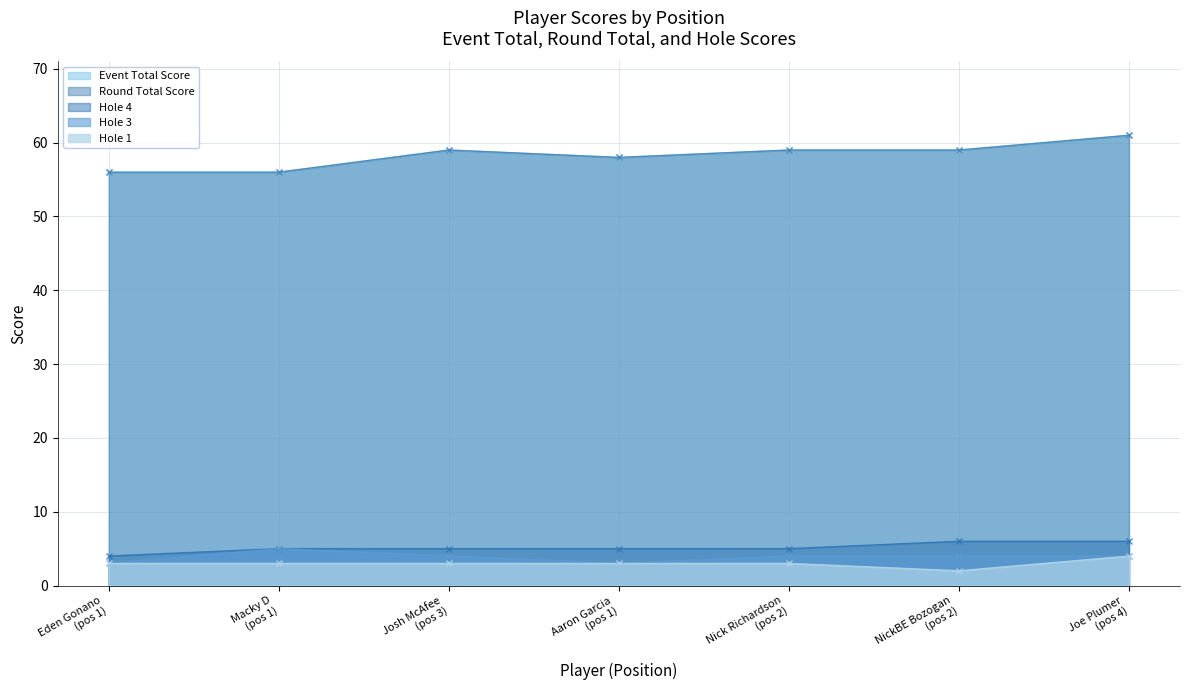

True or false: hole_4 and hole_3 intersect in this chart.

False